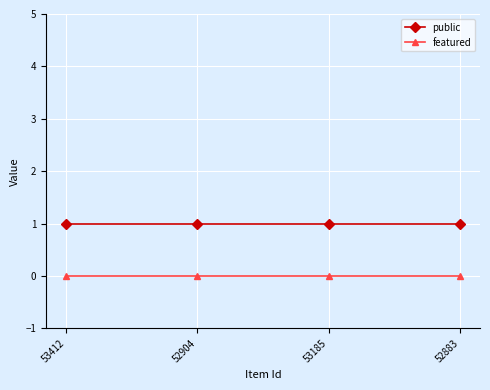

At how many categories does at least one series exceed 0?

4